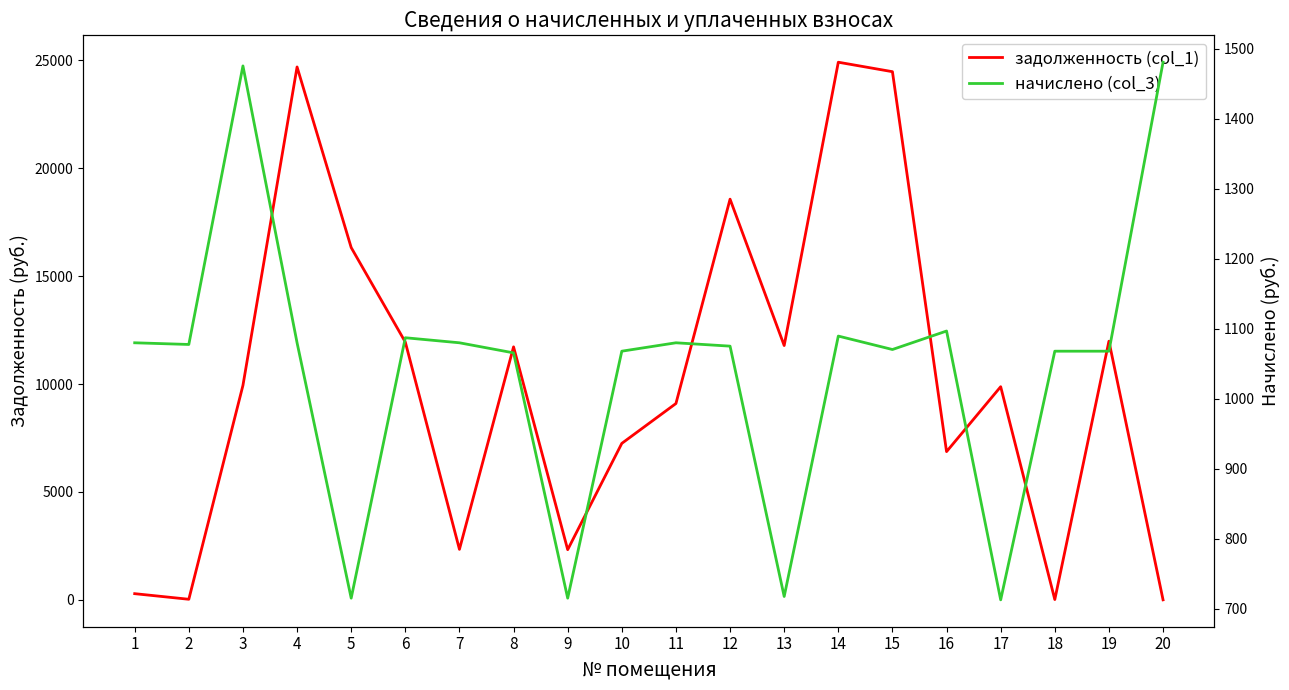

What is the difference between the maximum and minimum values in the задолженность (col_1) series?

24919.2